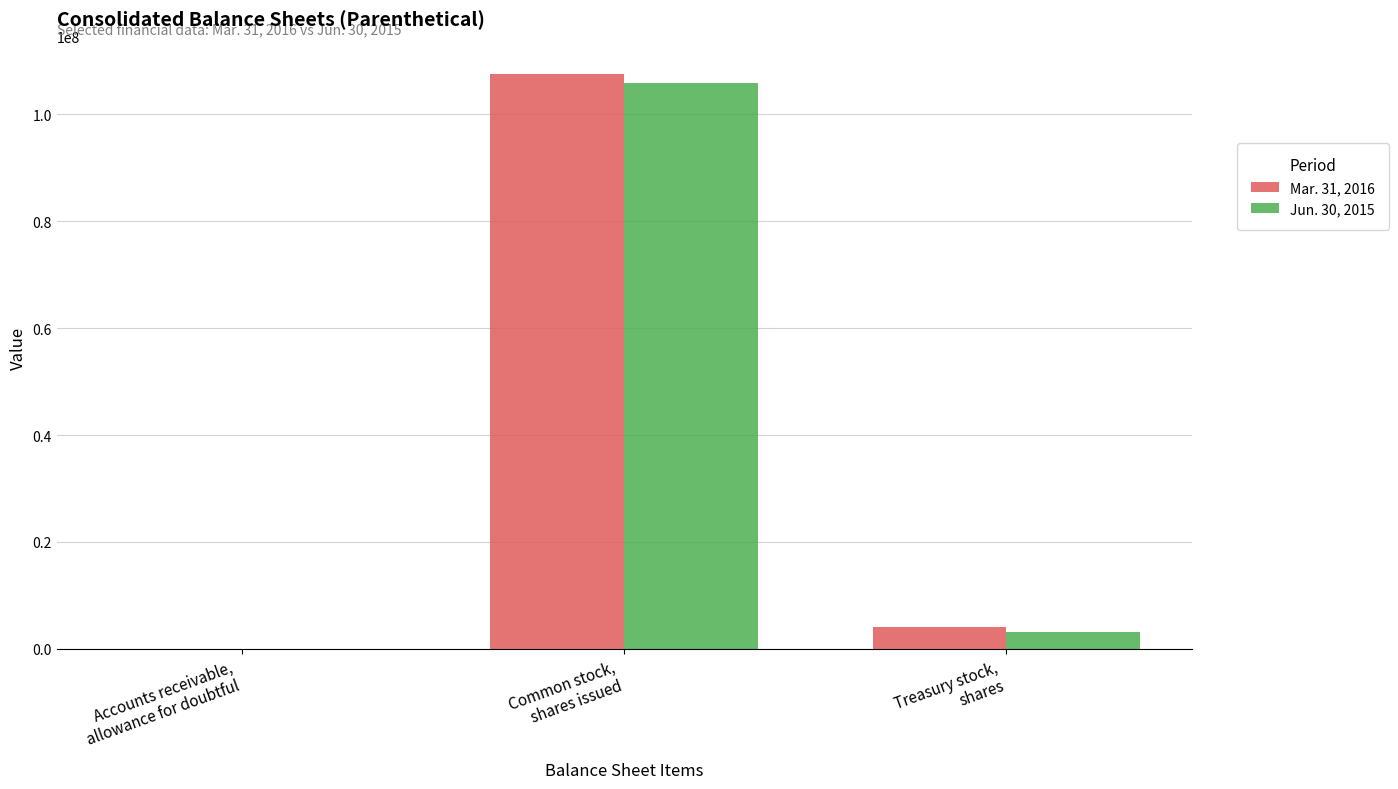

Where is Jun. 30, 2015 nearest to the value 52920741?

Treasury stock,
shares